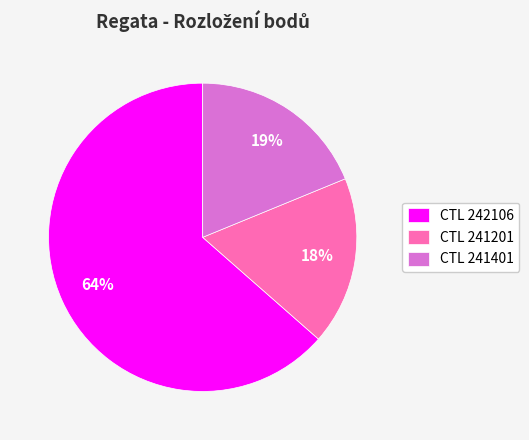

To the nearest percent, what portion does CTL 241401 represent?

19%